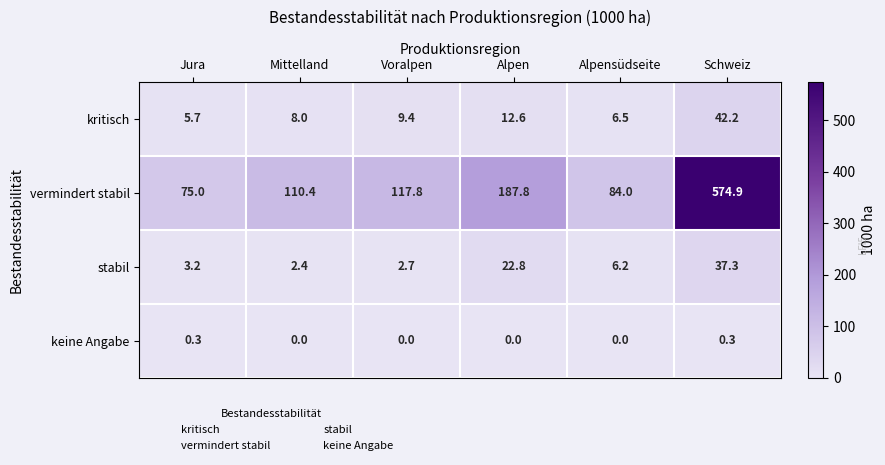

The value of stabil at Voralpen is 1.3. True or false?

False